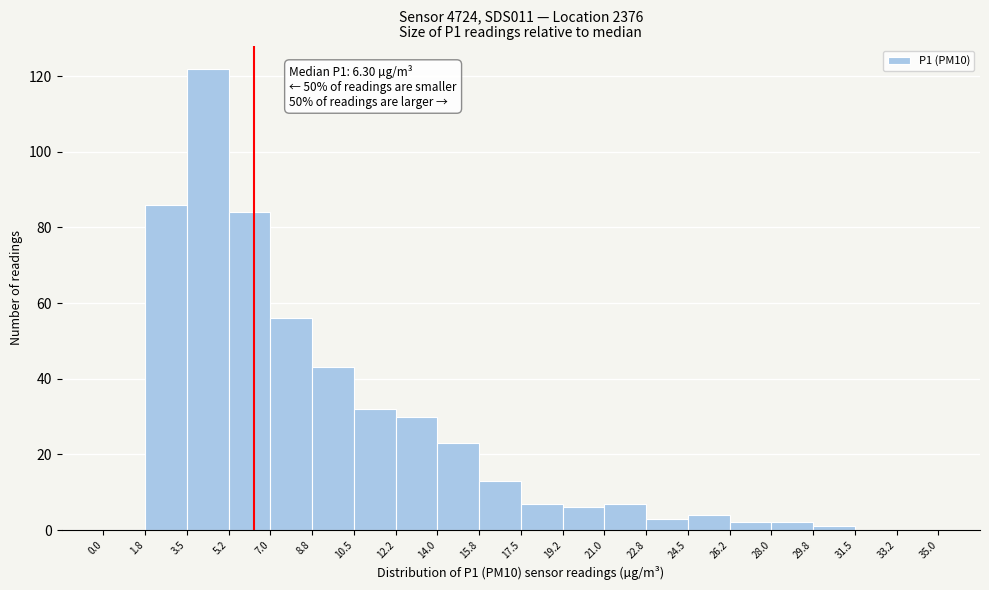

Over which range of the x-axis is the bar tallest?

3.5 to 5.2